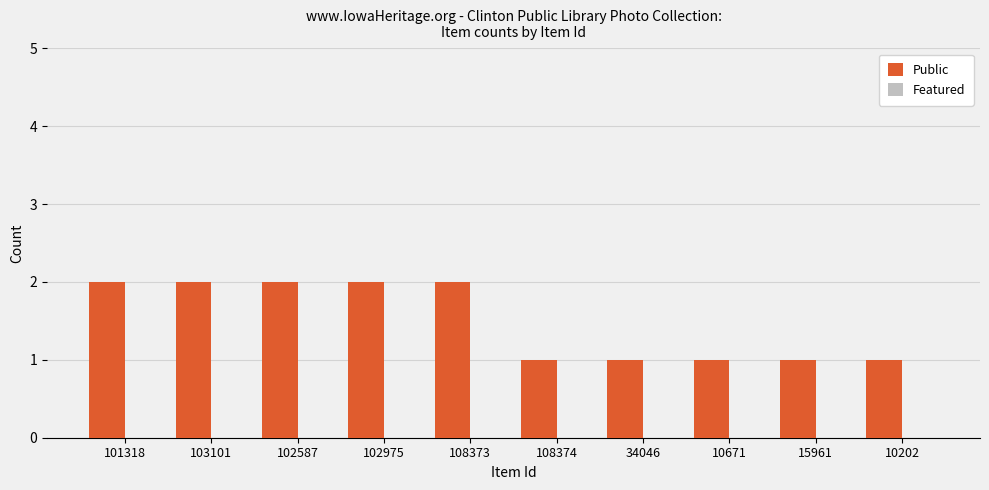

What is the sum of the values at 102587 and 15961?

3